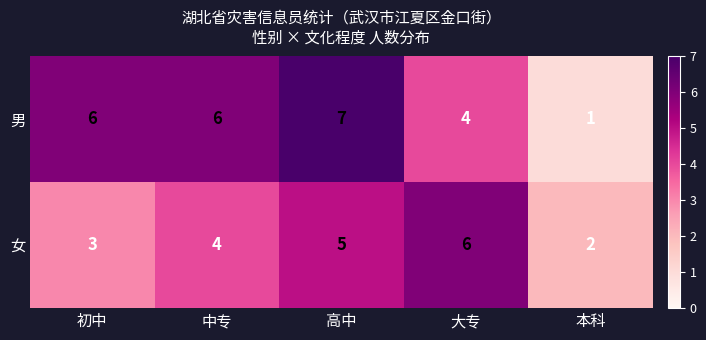

Reading right to left, what are all the values shown in this chart?

男: 1	4	7	6	6
女: 2	6	5	4	3